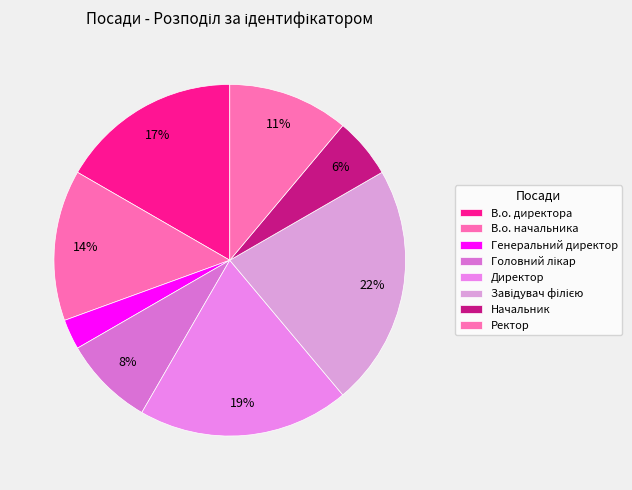

Do Головний лікар and В.о. директора together represent more than half of the pie?

No